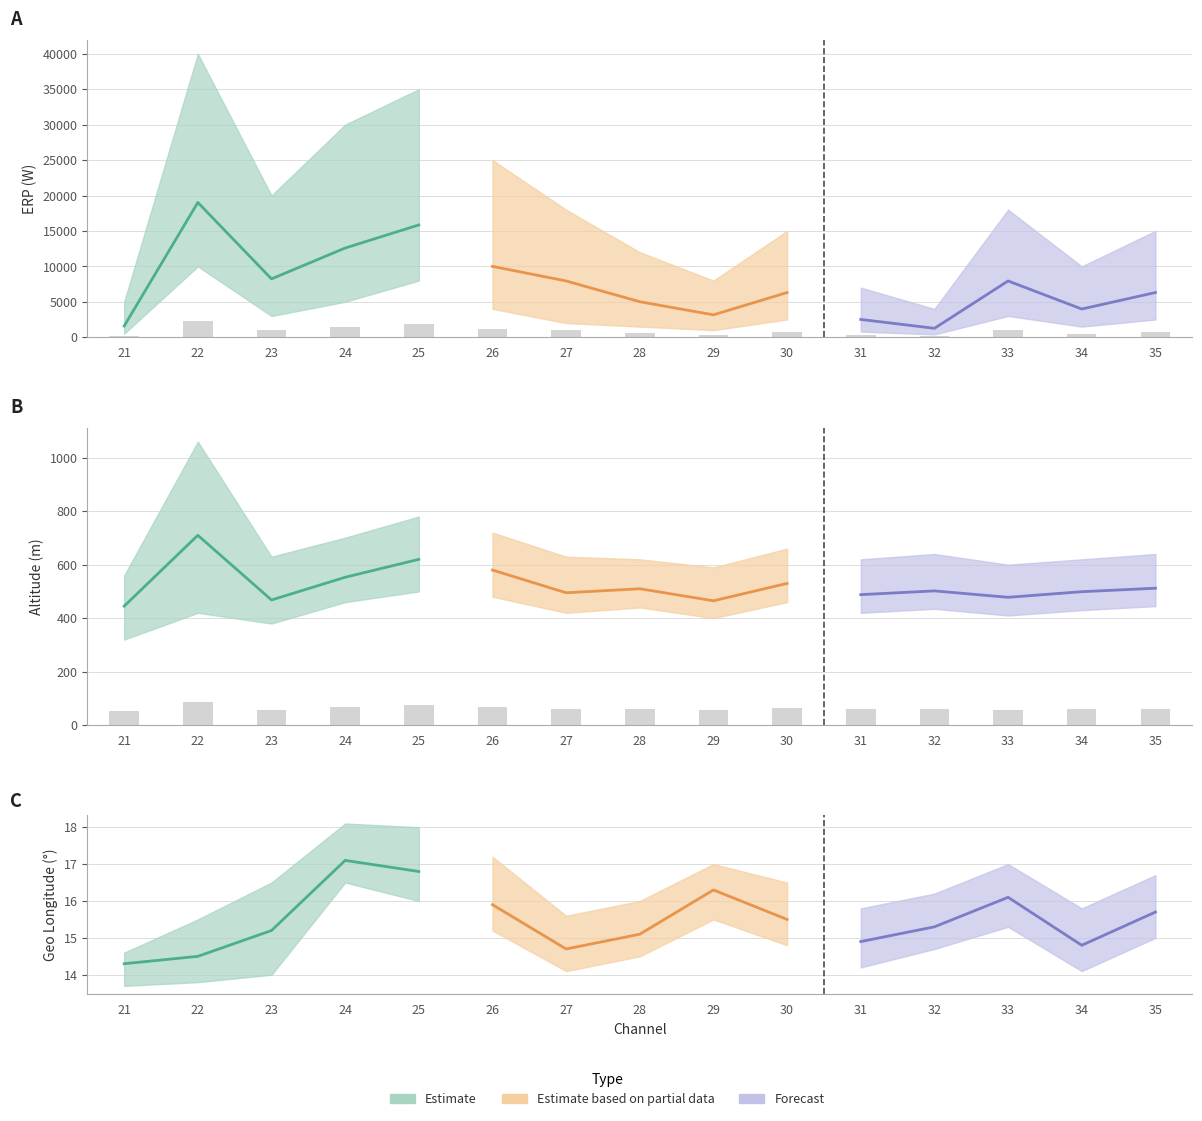

At which label is Mean Altitude closest to 69?

26